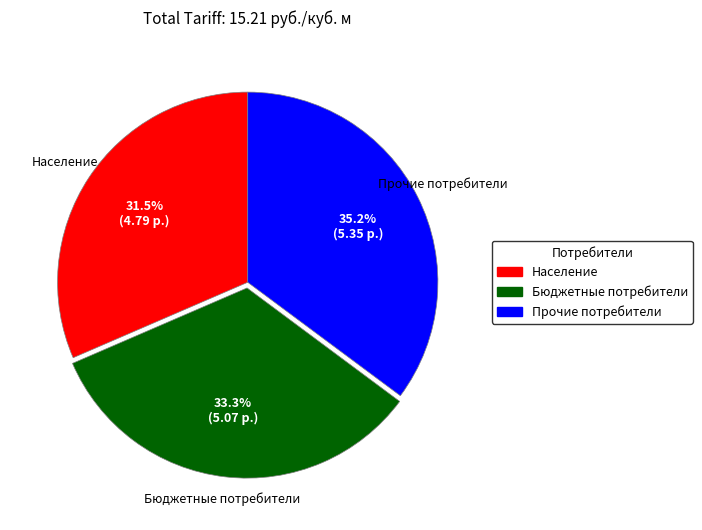

What is the largest slice in the pie chart?

Прочие потребители